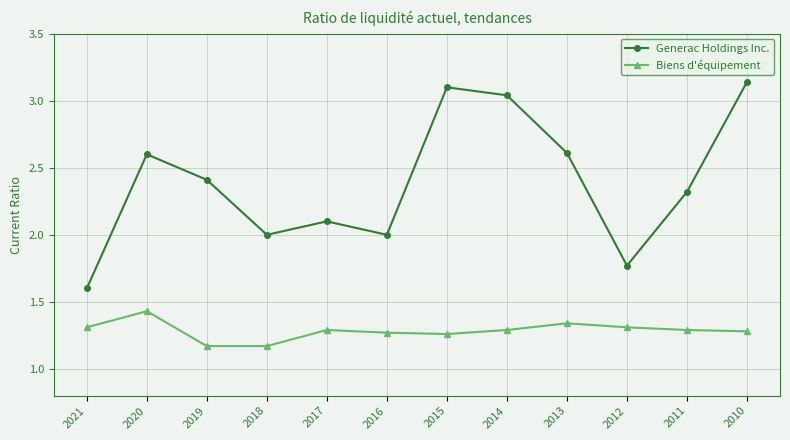

List the series in order of their overall mean, lowest first.

Biens d'équipement, Generac Holdings Inc.